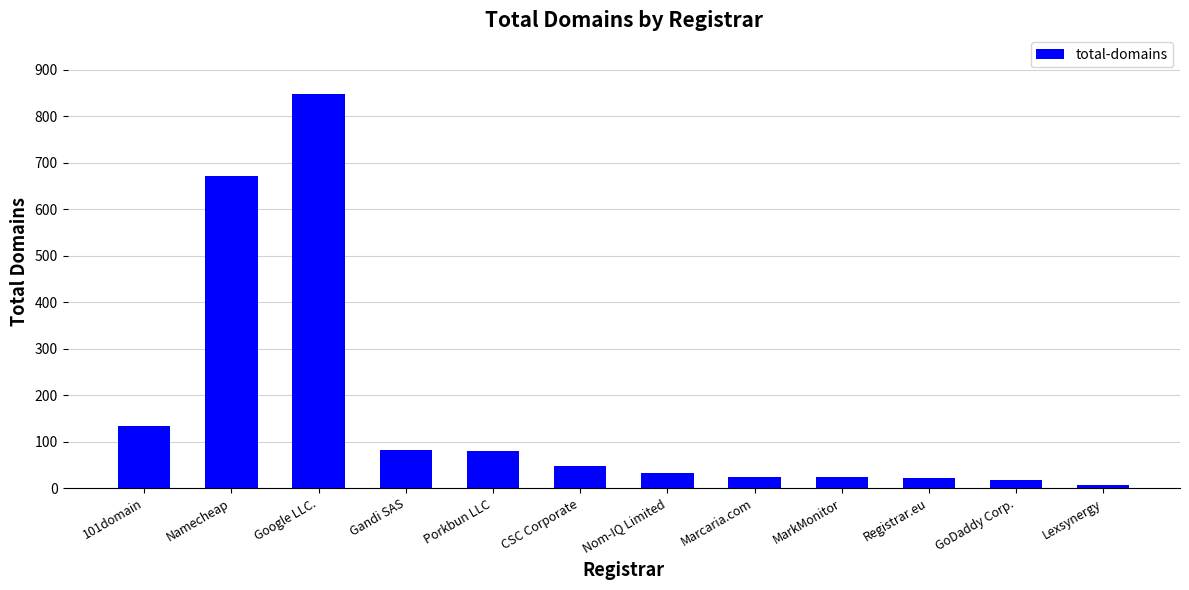

What is the label of the 6th bar from the right?

Nom-IQ Limited